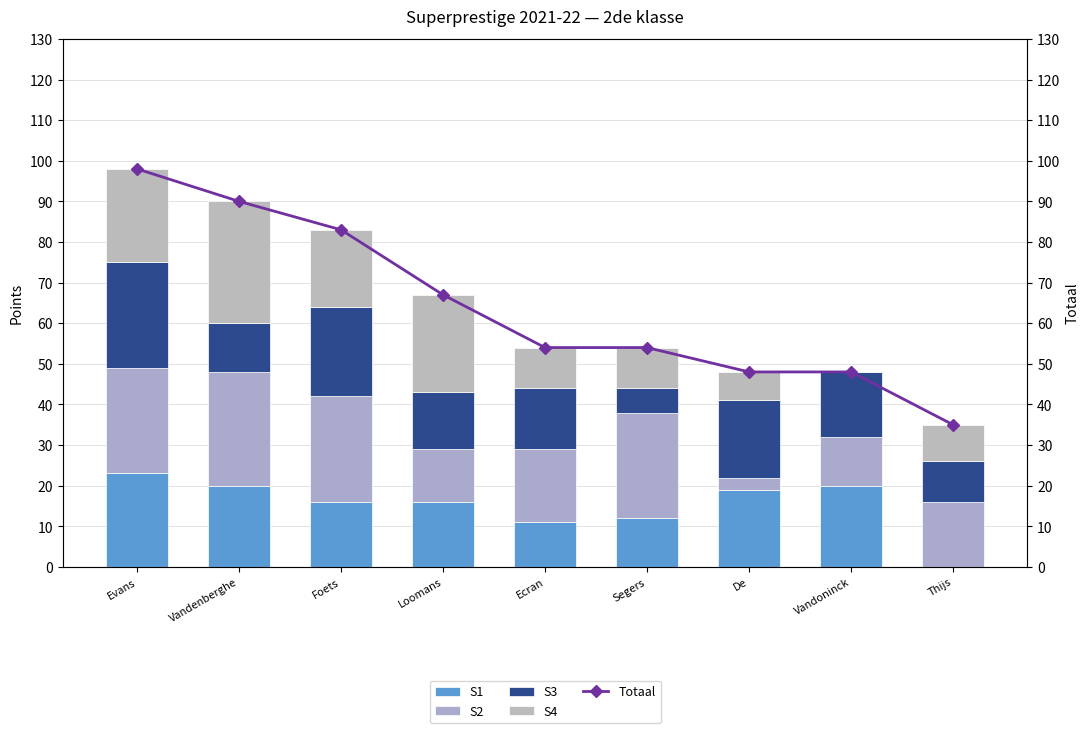

At which label does S2 reach its peak?

Vandenberghe